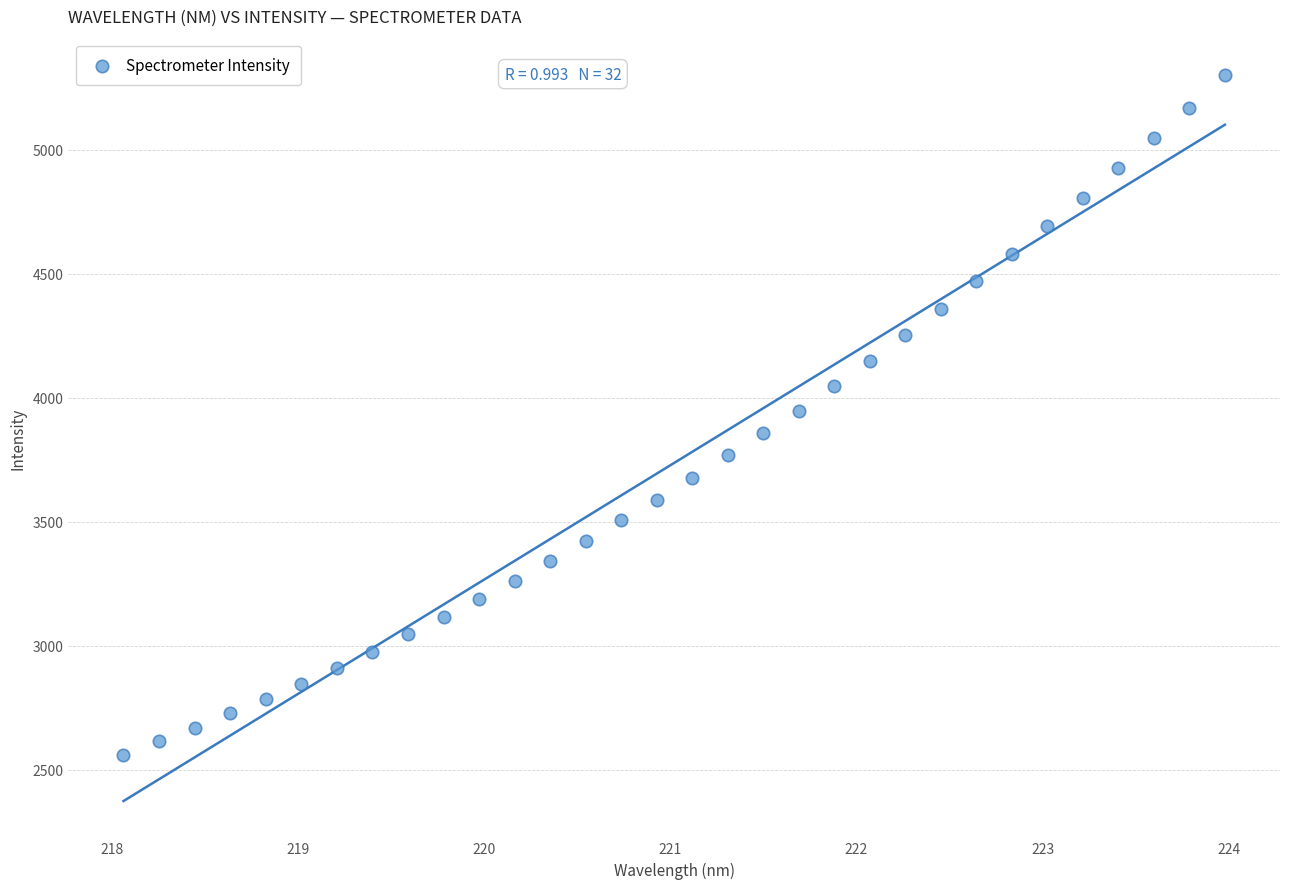

What is the range of X values (max minus min)?

5.9